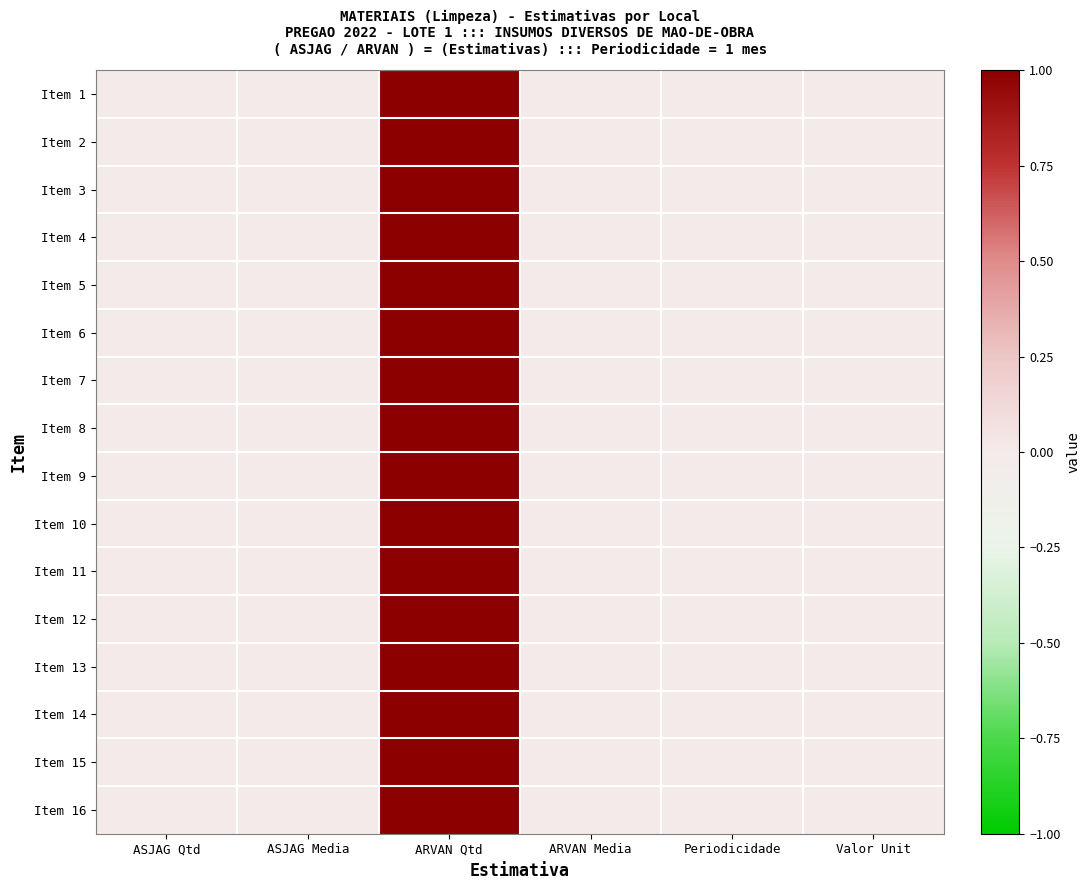

Reading right to left, list all the values displayed in this chart.

Item 1: Valor Unit=0	Periodicidade=0	ARVAN Media=0	ARVAN Qtd=1	ASJAG Media=0	ASJAG Qtd=0
Item 2: Valor Unit=0	Periodicidade=0	ARVAN Media=0	ARVAN Qtd=1	ASJAG Media=0	ASJAG Qtd=0
Item 3: Valor Unit=0	Periodicidade=0	ARVAN Media=0	ARVAN Qtd=1	ASJAG Media=0	ASJAG Qtd=0
Item 4: Valor Unit=0	Periodicidade=0	ARVAN Media=0	ARVAN Qtd=1	ASJAG Media=0	ASJAG Qtd=0
Item 5: Valor Unit=0	Periodicidade=0	ARVAN Media=0	ARVAN Qtd=1	ASJAG Media=0	ASJAG Qtd=0
Item 6: Valor Unit=0	Periodicidade=0	ARVAN Media=0	ARVAN Qtd=1	ASJAG Media=0	ASJAG Qtd=0
Item 7: Valor Unit=0	Periodicidade=0	ARVAN Media=0	ARVAN Qtd=1	ASJAG Media=0	ASJAG Qtd=0
Item 8: Valor Unit=0	Periodicidade=0	ARVAN Media=0	ARVAN Qtd=1	ASJAG Media=0	ASJAG Qtd=0
Item 9: Valor Unit=0	Periodicidade=0	ARVAN Media=0	ARVAN Qtd=1	ASJAG Media=0	ASJAG Qtd=0
Item 10: Valor Unit=0	Periodicidade=0	ARVAN Media=0	ARVAN Qtd=1	ASJAG Media=0	ASJAG Qtd=0
Item 11: Valor Unit=0	Periodicidade=0	ARVAN Media=0	ARVAN Qtd=1	ASJAG Media=0	ASJAG Qtd=0
Item 12: Valor Unit=0	Periodicidade=0	ARVAN Media=0	ARVAN Qtd=1	ASJAG Media=0	ASJAG Qtd=0
Item 13: Valor Unit=0	Periodicidade=0	ARVAN Media=0	ARVAN Qtd=1	ASJAG Media=0	ASJAG Qtd=0
Item 14: Valor Unit=0	Periodicidade=0	ARVAN Media=0	ARVAN Qtd=1	ASJAG Media=0	ASJAG Qtd=0
Item 15: Valor Unit=0	Periodicidade=0	ARVAN Media=0	ARVAN Qtd=1	ASJAG Media=0	ASJAG Qtd=0
Item 16: Valor Unit=0	Periodicidade=0	ARVAN Media=0	ARVAN Qtd=1	ASJAG Media=0	ASJAG Qtd=0